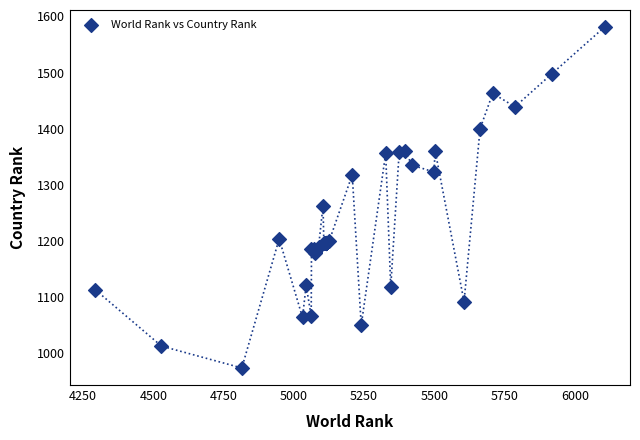

What Y value in the scatter plot is closest to 1277?

1263